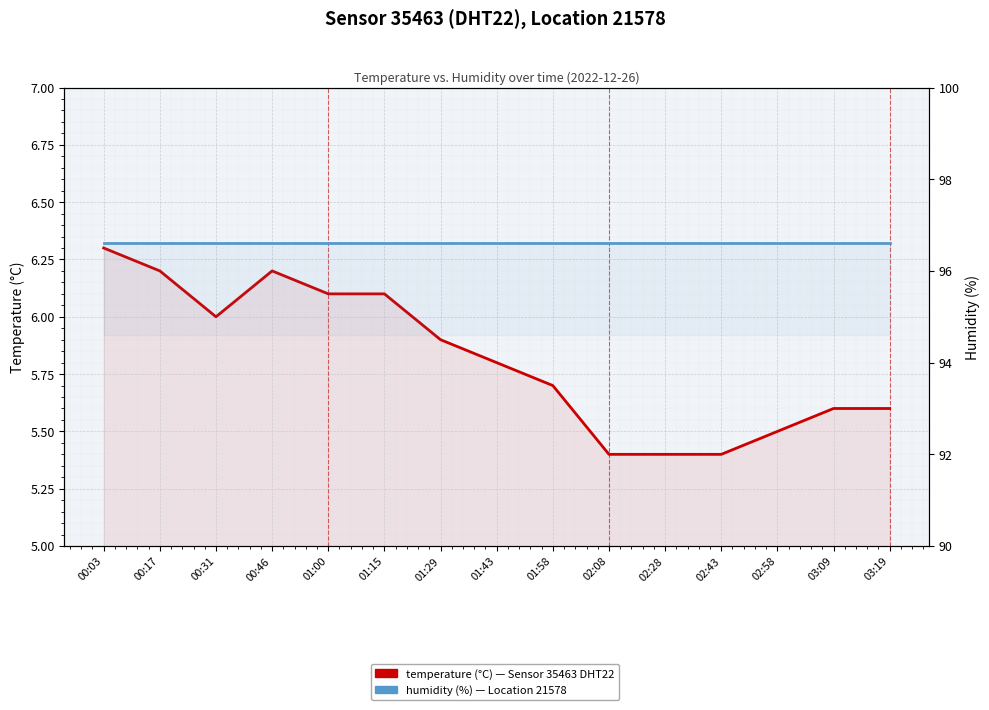

What position from the right is 02:43?

4